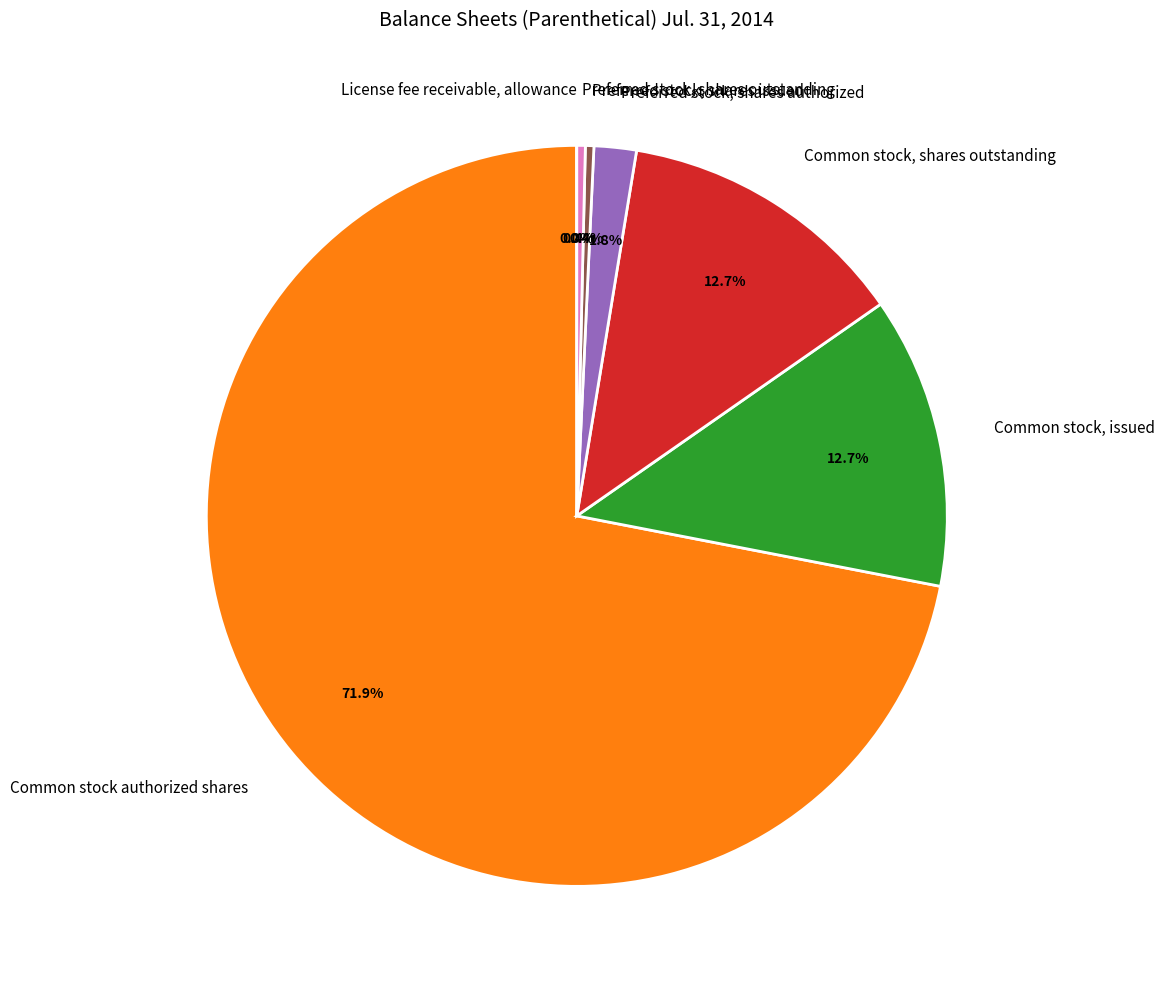

Which category has the biggest portion of the pie?

Common stock authorized shares